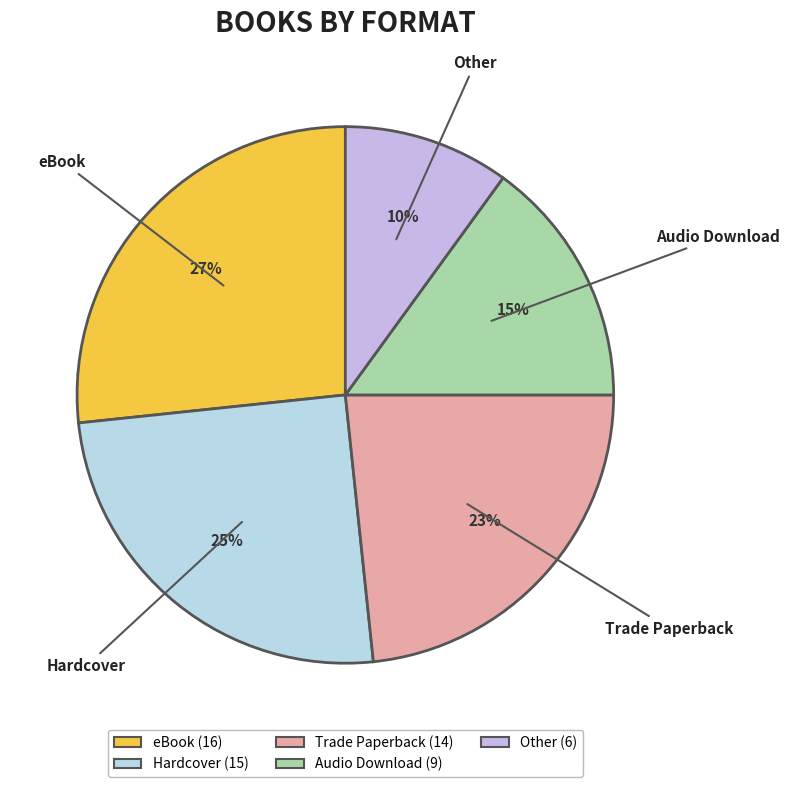

Count the number of slices in the pie.

5